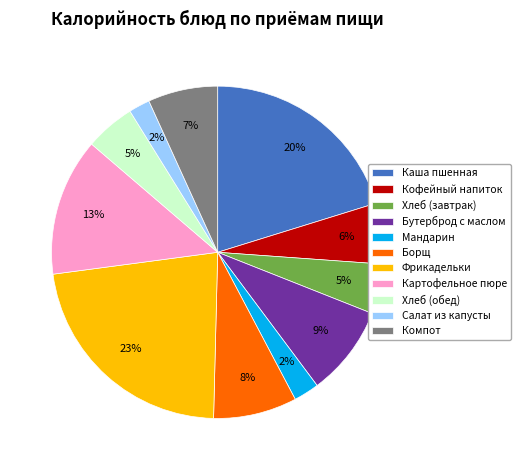

Combined, do Мандарин and Борщ account for over 50%?

No